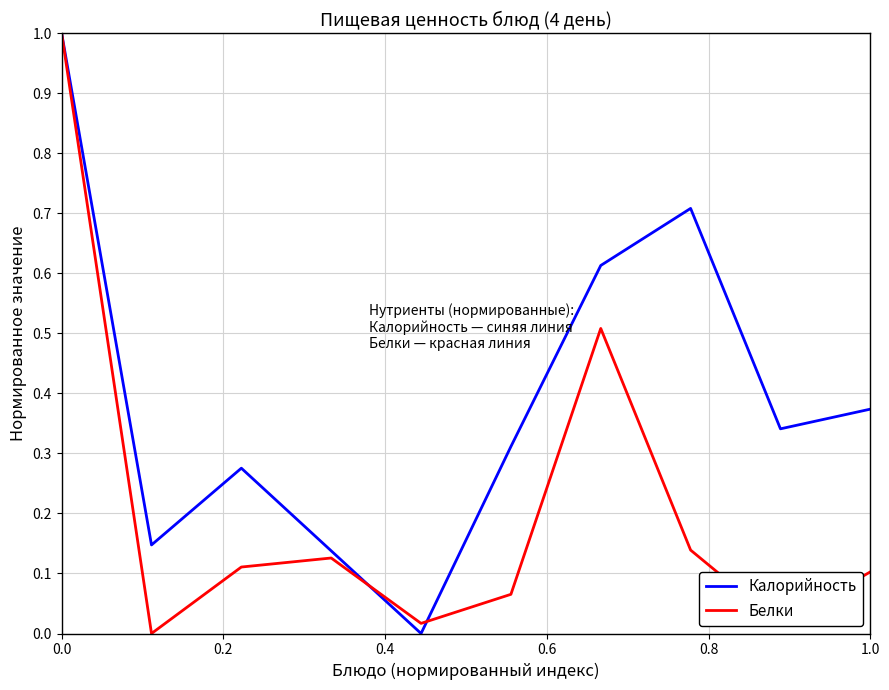

Rank the series by their average value, from highest to lowest.

Калорийность, Белки